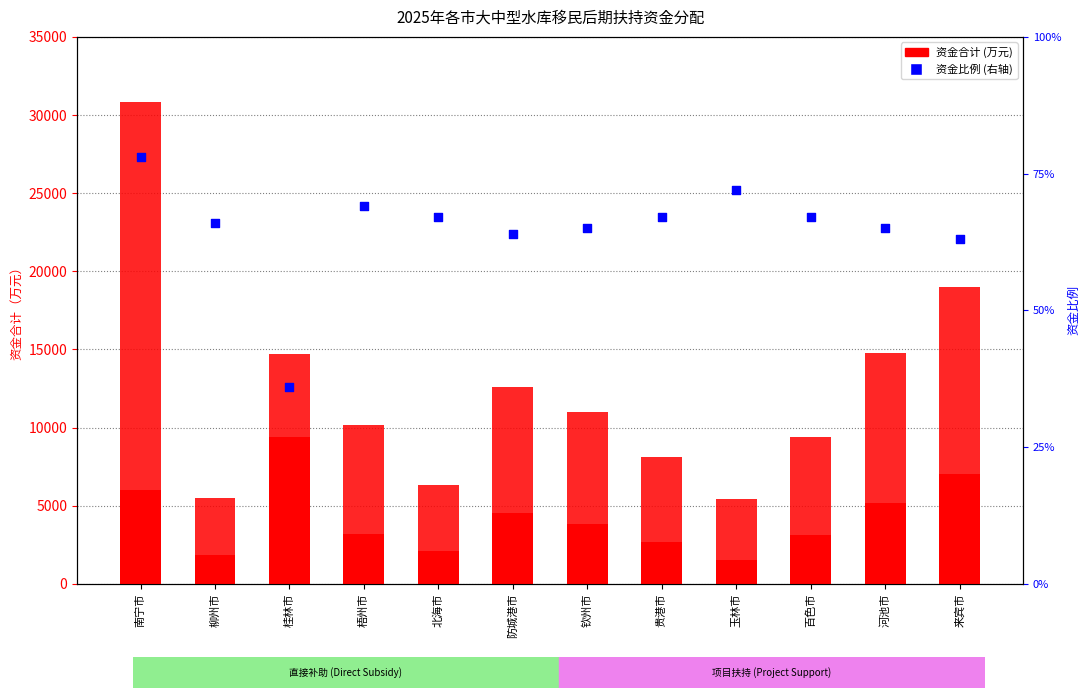

Which series contains the lowest Y value?

百分比（右轴）